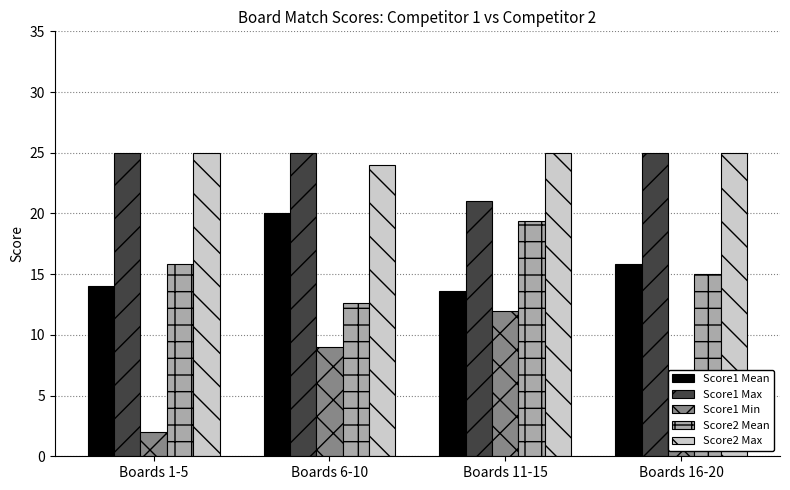

What are all the series names shown in the legend?

Score1 Mean, Score1 Max, Score1 Min, Score2 Mean, Score2 Max